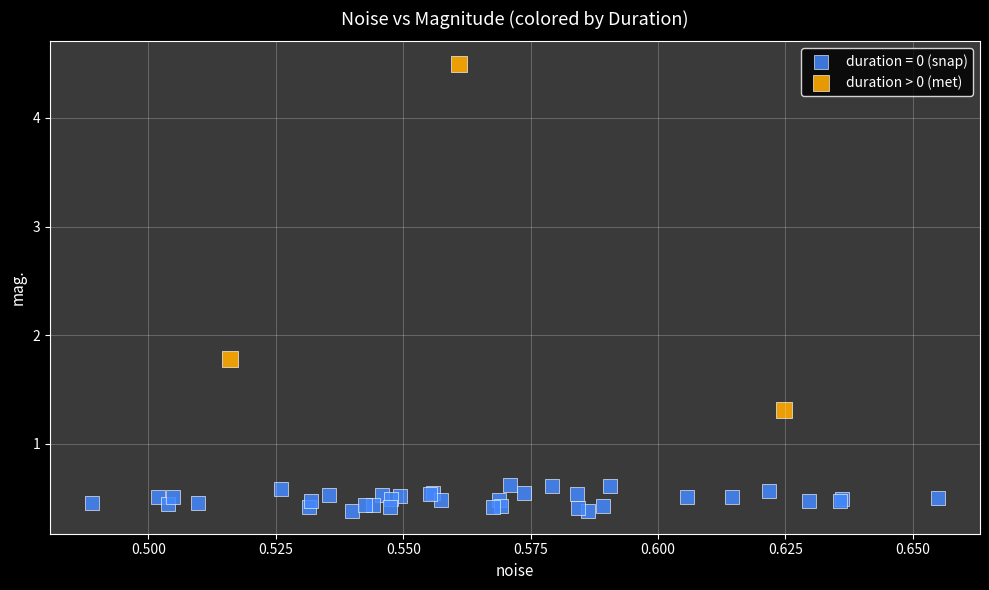

Which series reaches the minimum Y coordinate?

duration = 0 (snap)